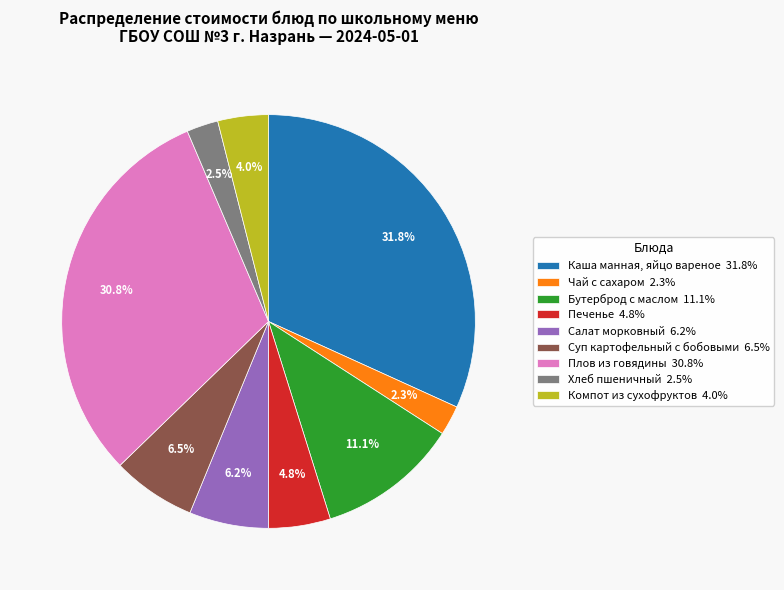

What is the total percentage of Бутерброд с маслом and Плов из говядины?

41.9%